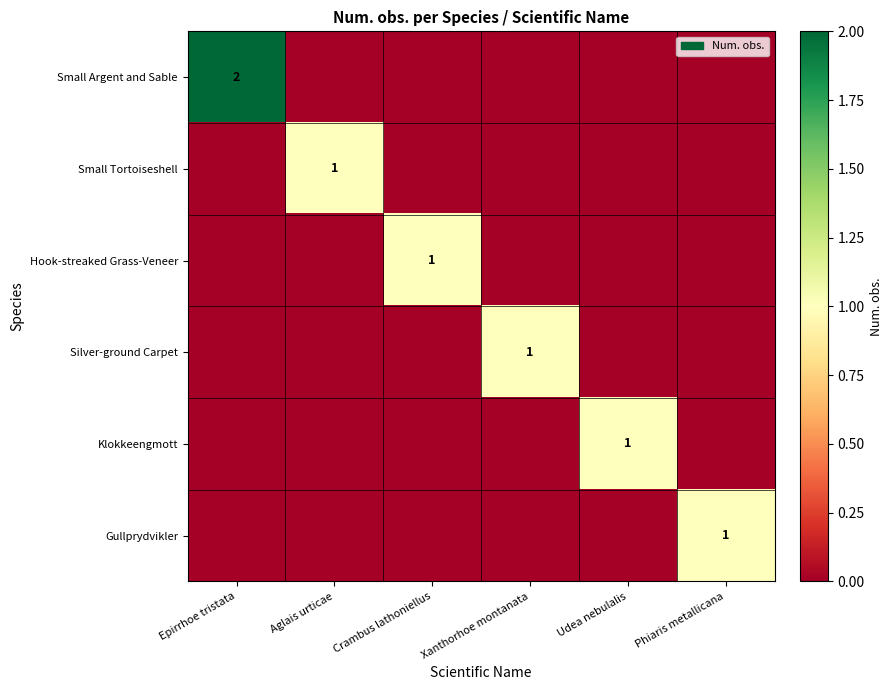

The Small Argent and Sable series shows 3 at Epirrhoe tristata. True or false?

False